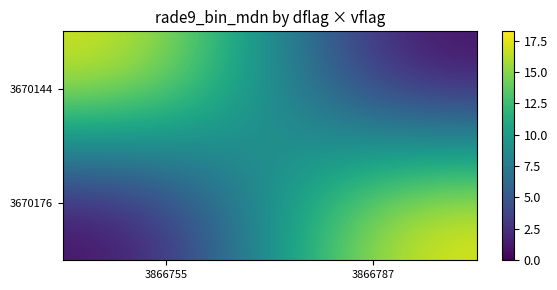

How many distinct data groups are displayed?

2